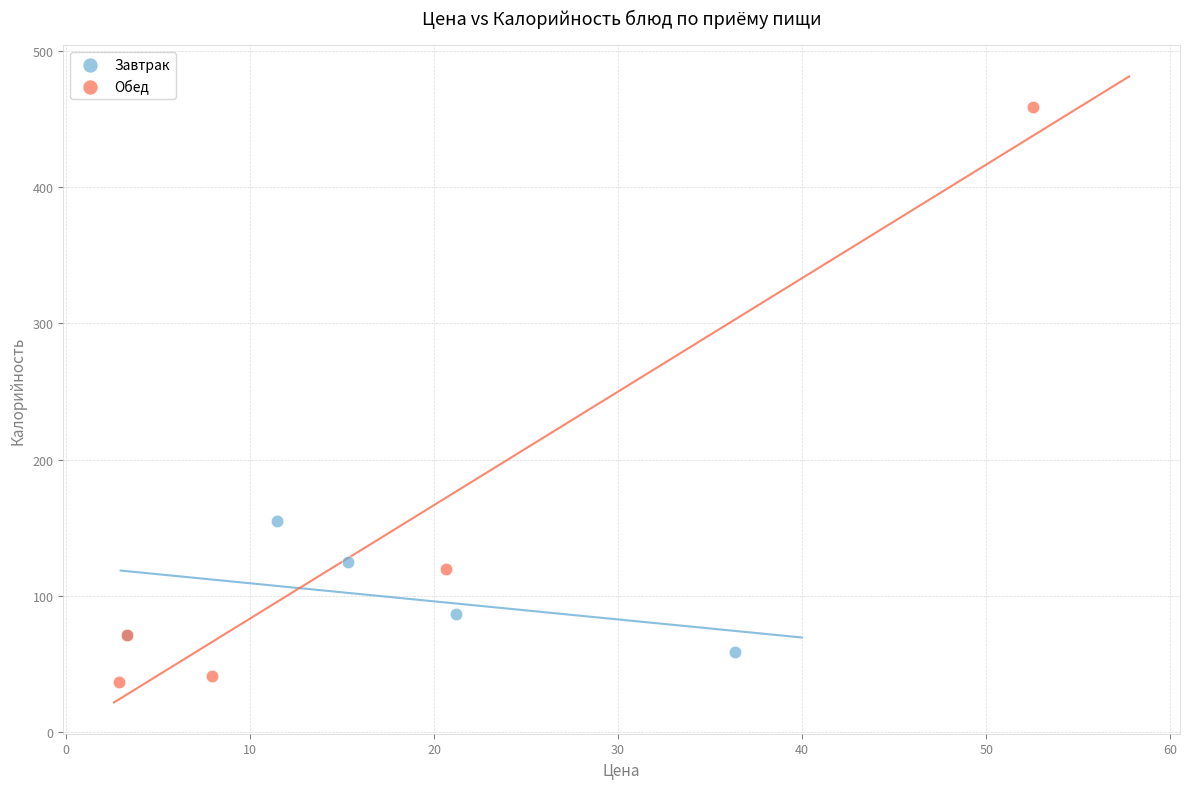

Which series has the widest spread of Y values?

Обед